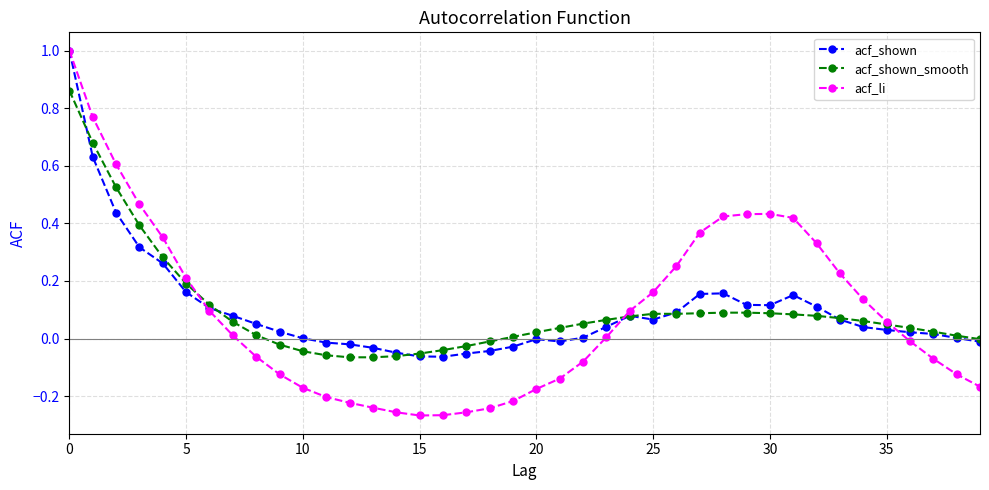

What is the maximum value shown in the chart?

1.0